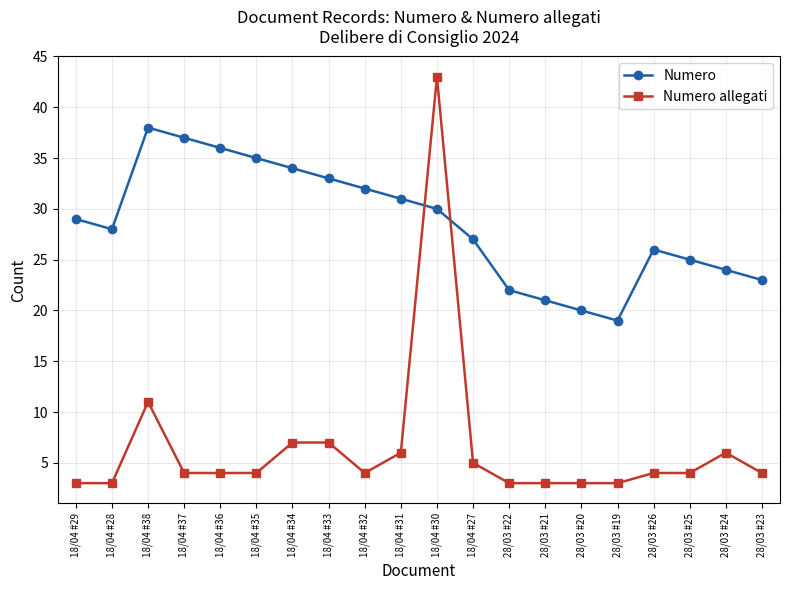

How many series are shown in this chart?

2